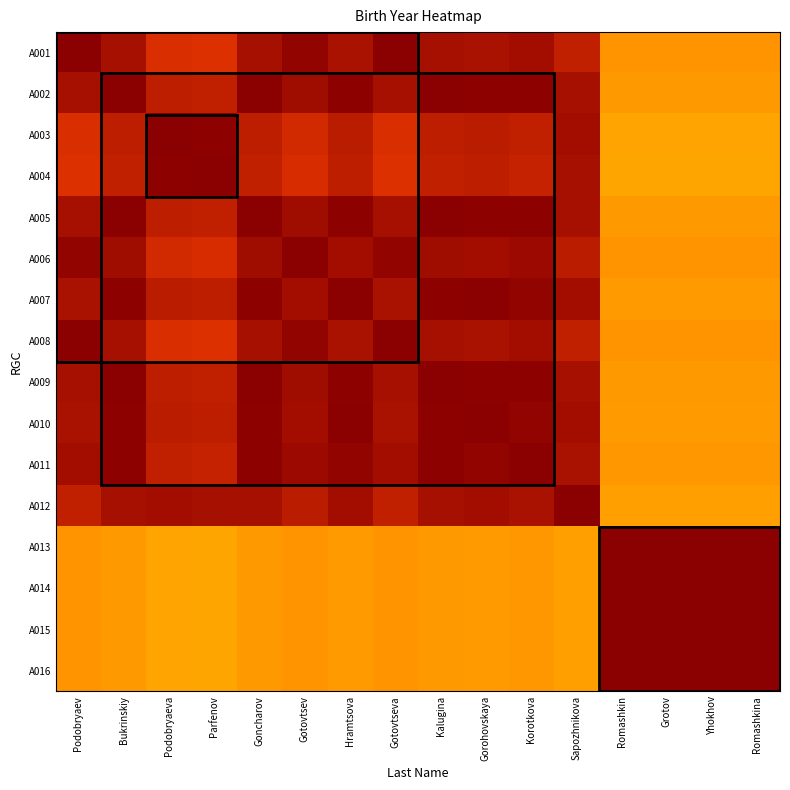

Which has a higher value, Romashkin or Yhokhov?

Romashkin